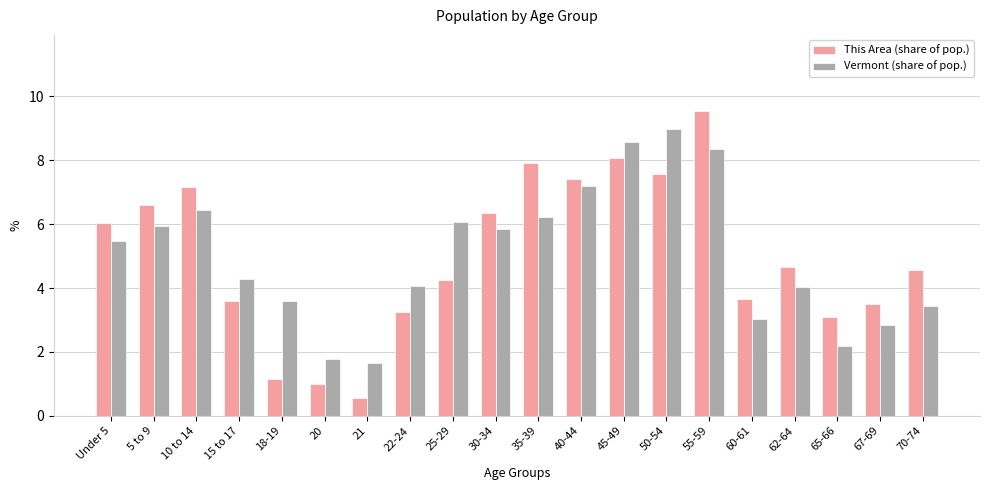

Read the This Area (share of pop.) value at 55-59.

9.5